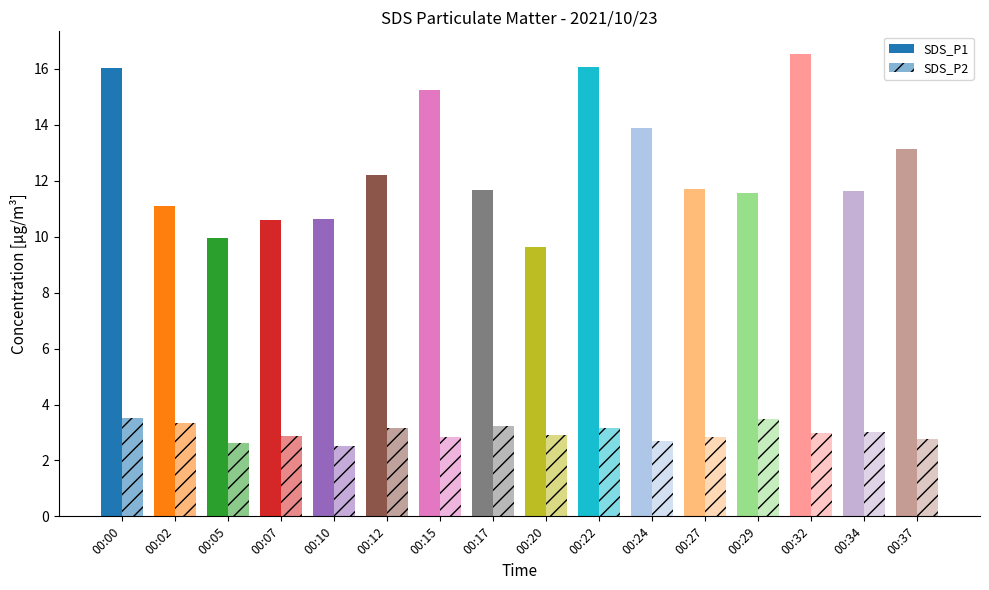

Read the SDS_P2 value at 00:07.

2.9